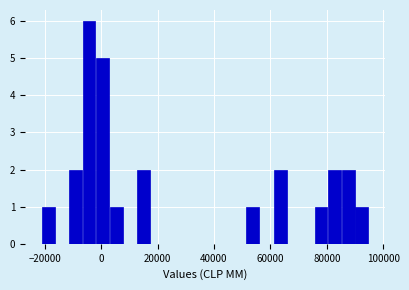

Around what value on the x-axis is the tallest bar? Give the approximate position of its centre, as read against the axis.

-4000